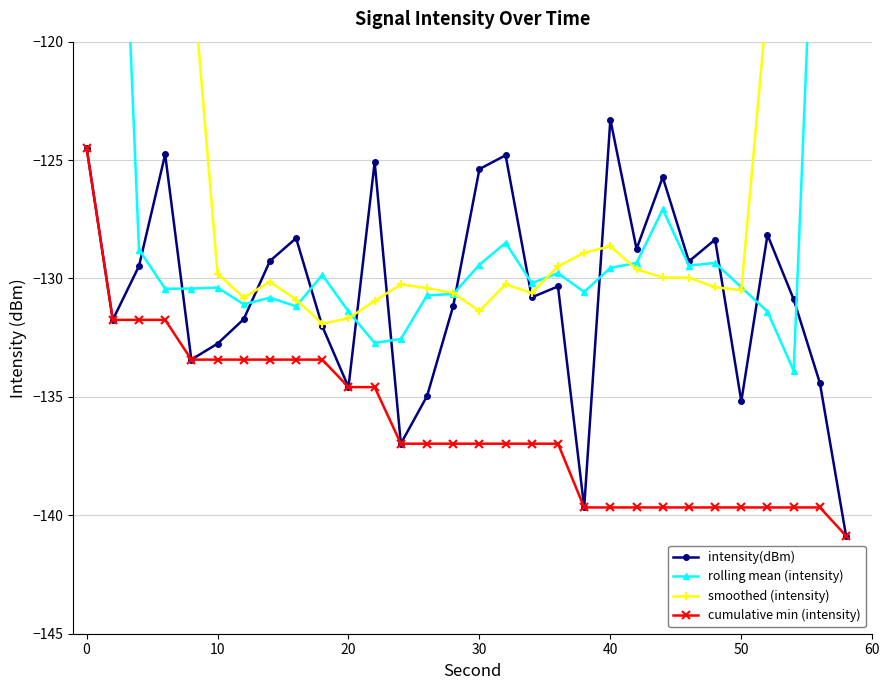

Is this an area chart (filled region under the line)?

No